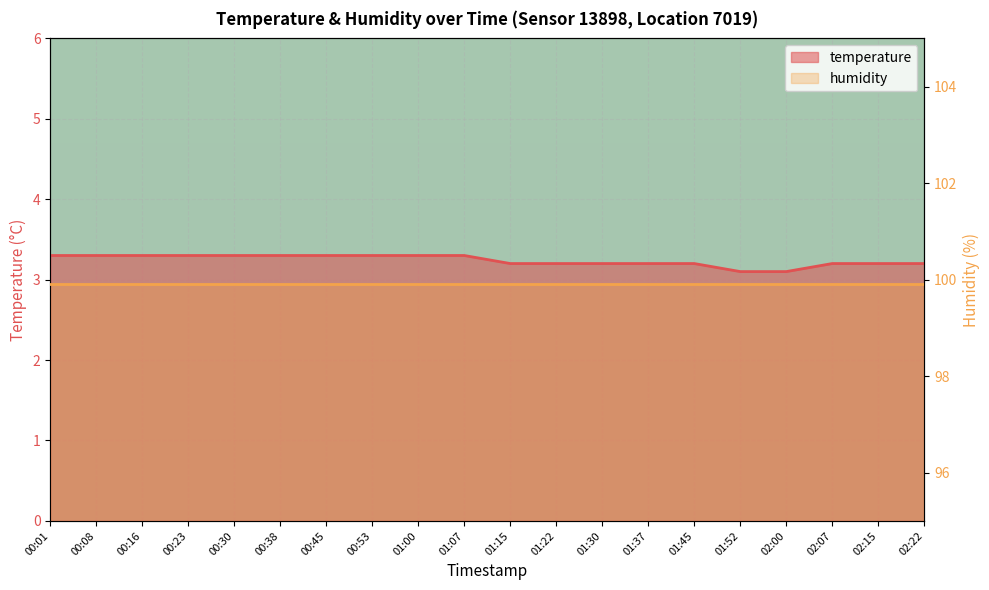

True or false: the data has more than 2 interior local peaks.

False